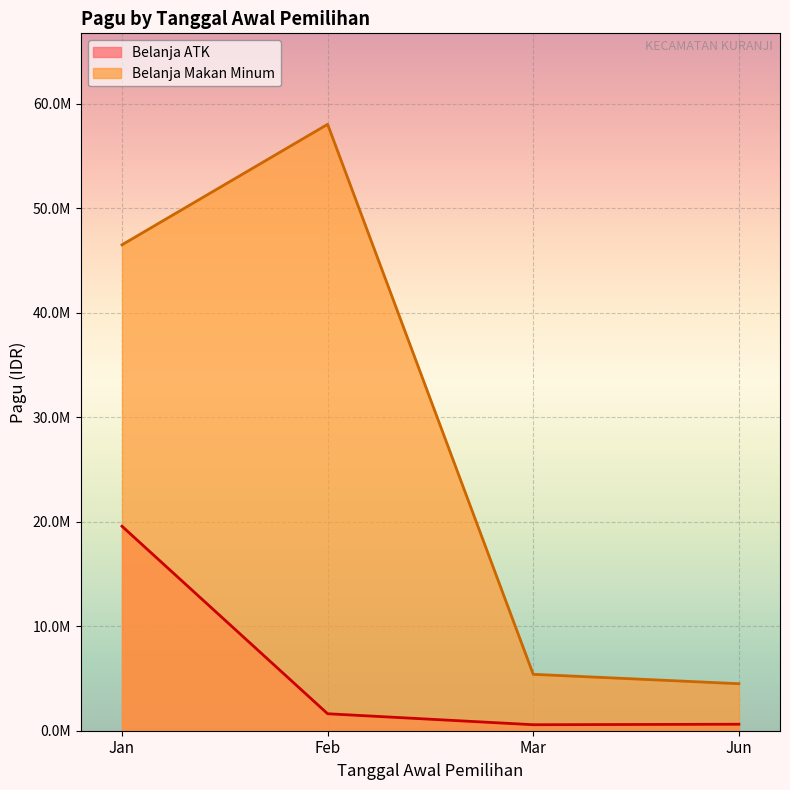

Is the value of Belanja Makan Minum at 2022-06-01 greater than the value of Belanja ATK at 2022-02-01?

Yes